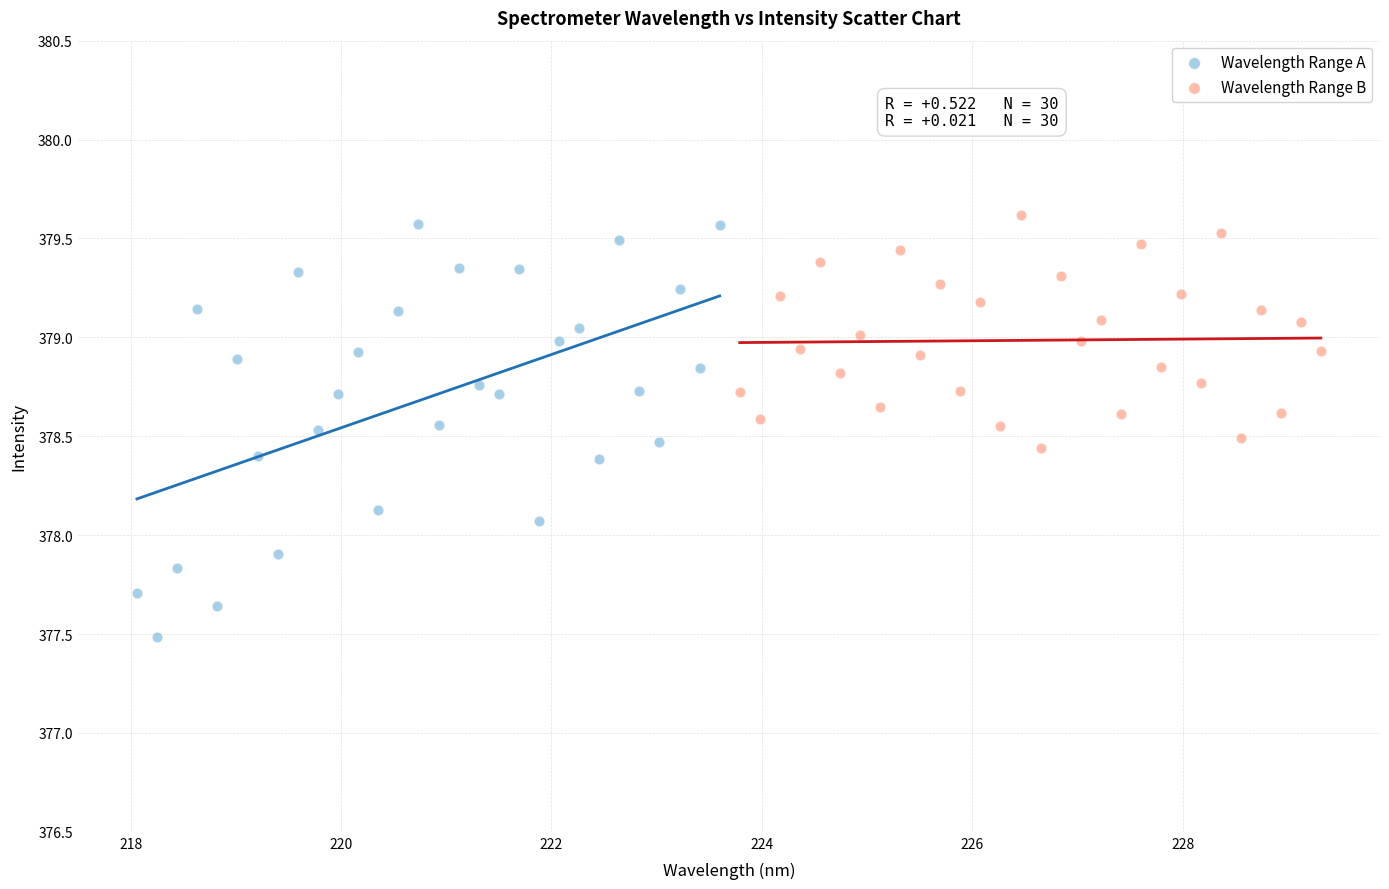

Which series has the largest Y range (max minus min)?

Wavelength Range A